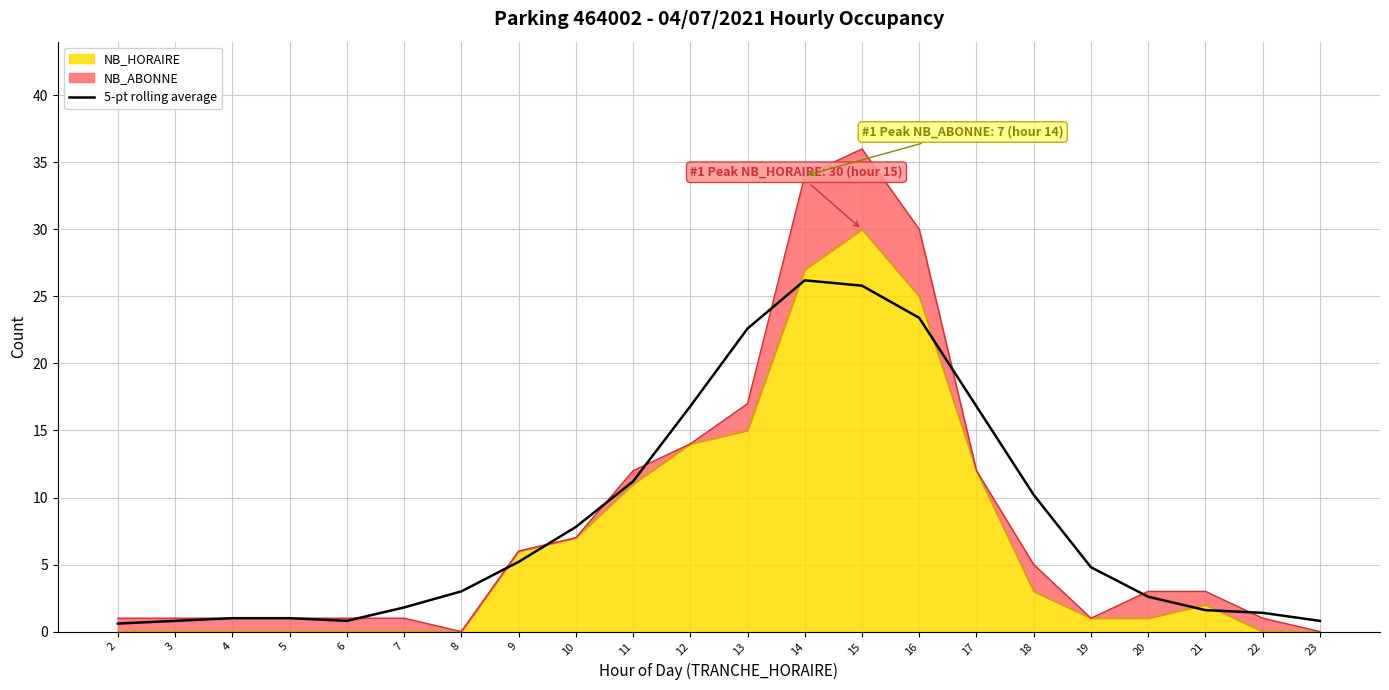

Reading left to right, extract all data points from this chart.

2=0.6	3=0.8	4=1.0	5=1.0	6=0.8	7=1.8	8=3.0	9=5.2	10=7.8	11=11.2	12=16.8	13=22.6	14=26.2	15=25.8	16=23.4	17=16.8	18=10.2	19=4.8	20=2.6	21=1.6	22=1.4	23=0.8